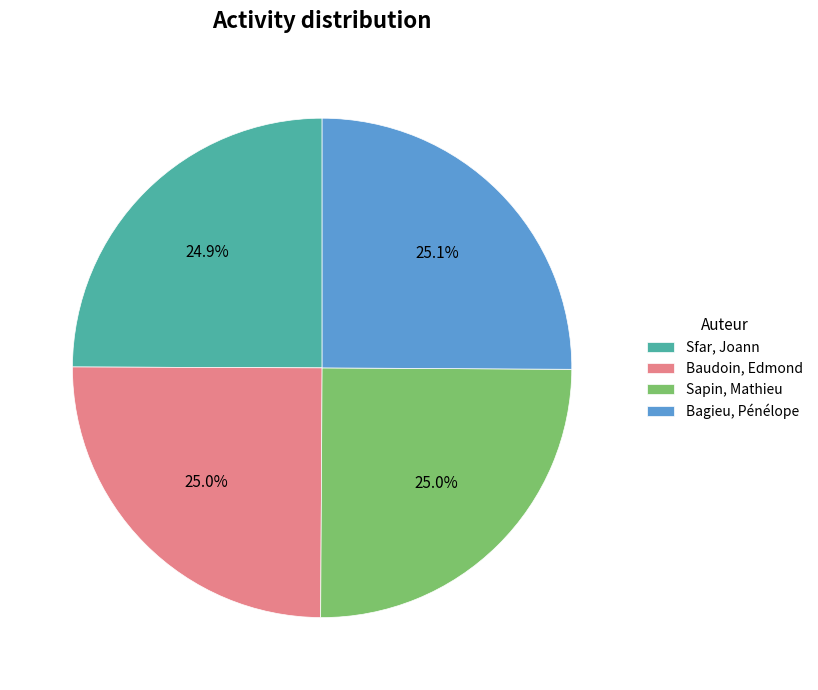

True or false: Bagieu, Pénélope accounts for 25% of the total.

True